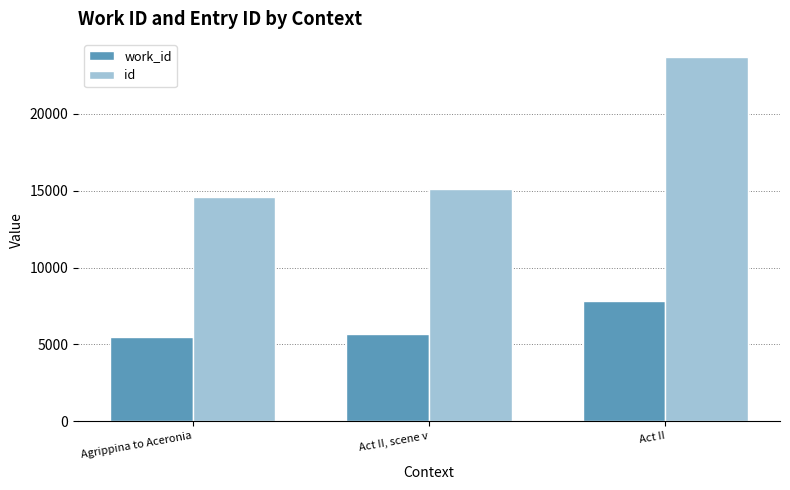

What are all the series names shown in the legend?

work_id, id